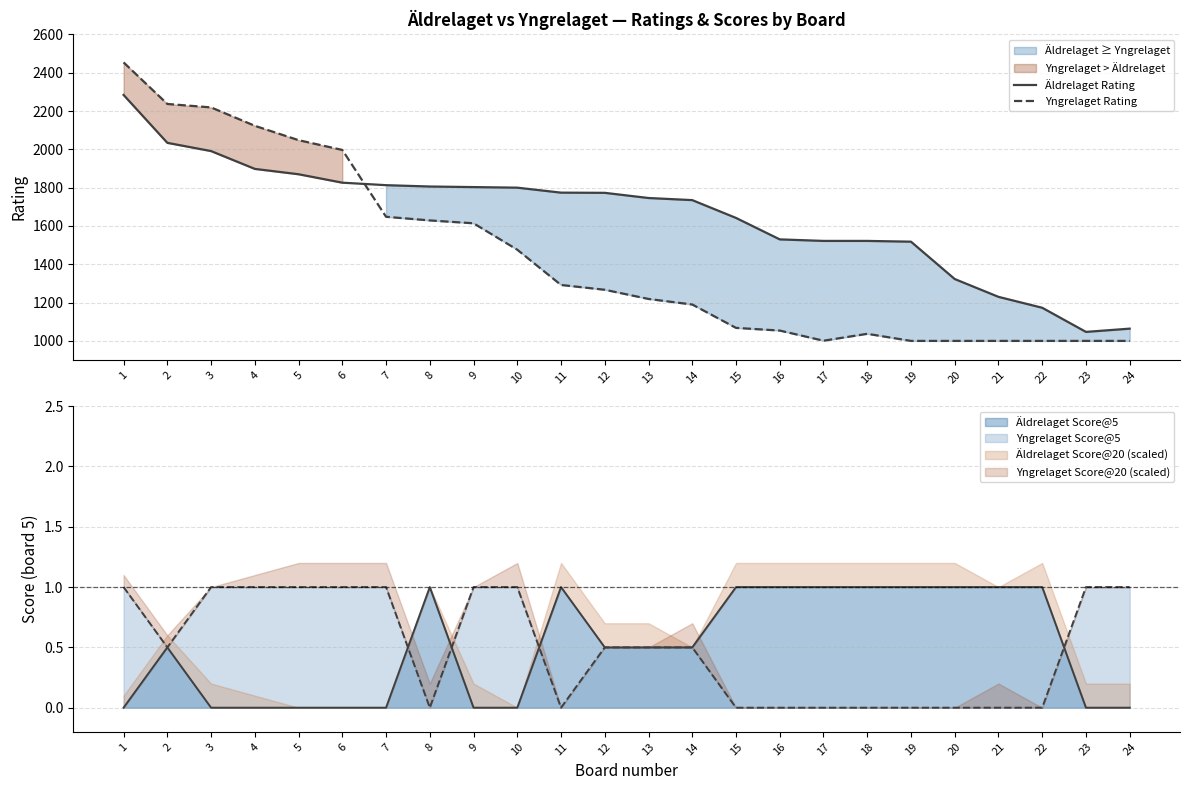

At which category is the sum across all series the highest?

1